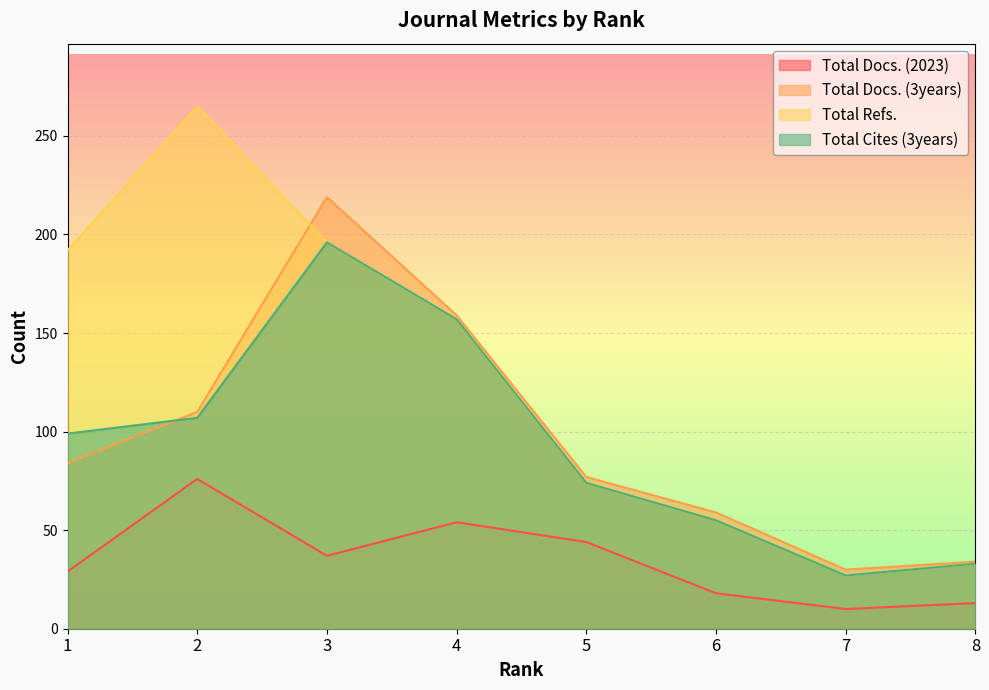

What is the difference between the Total Docs. (3years) values at 3 and 8?

185